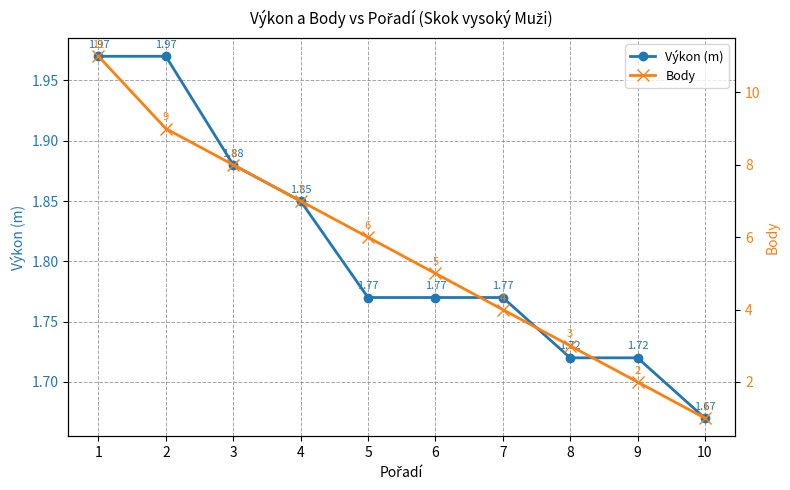

Does the chart display data point markers on the line(s)?

Yes